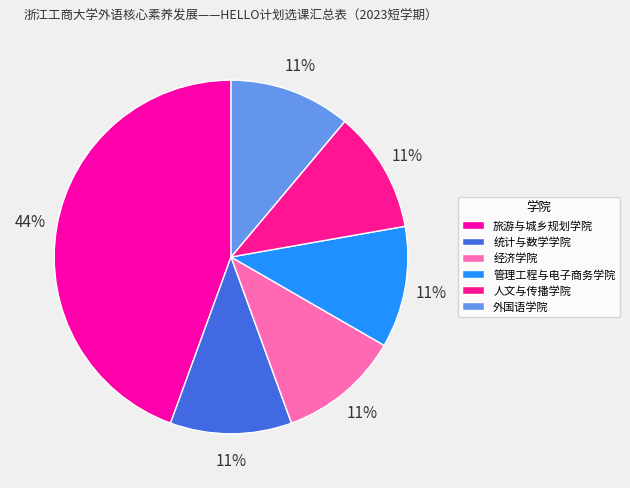

What percentage is the 统计与数学学院 slice, to the nearest percent?

11%